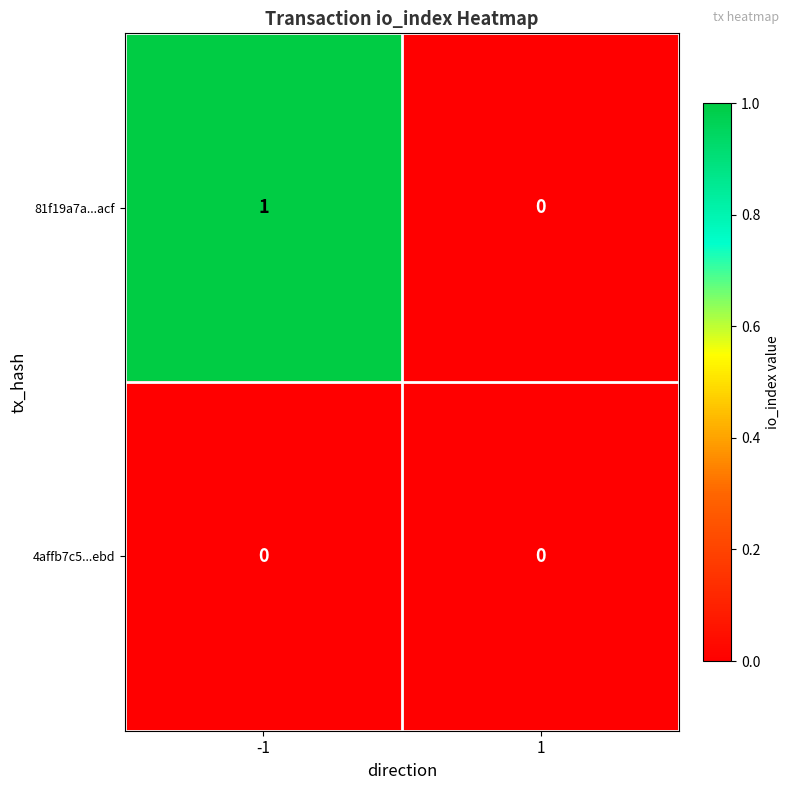

Which series has the largest total across all categories?

81f19a7a...acf